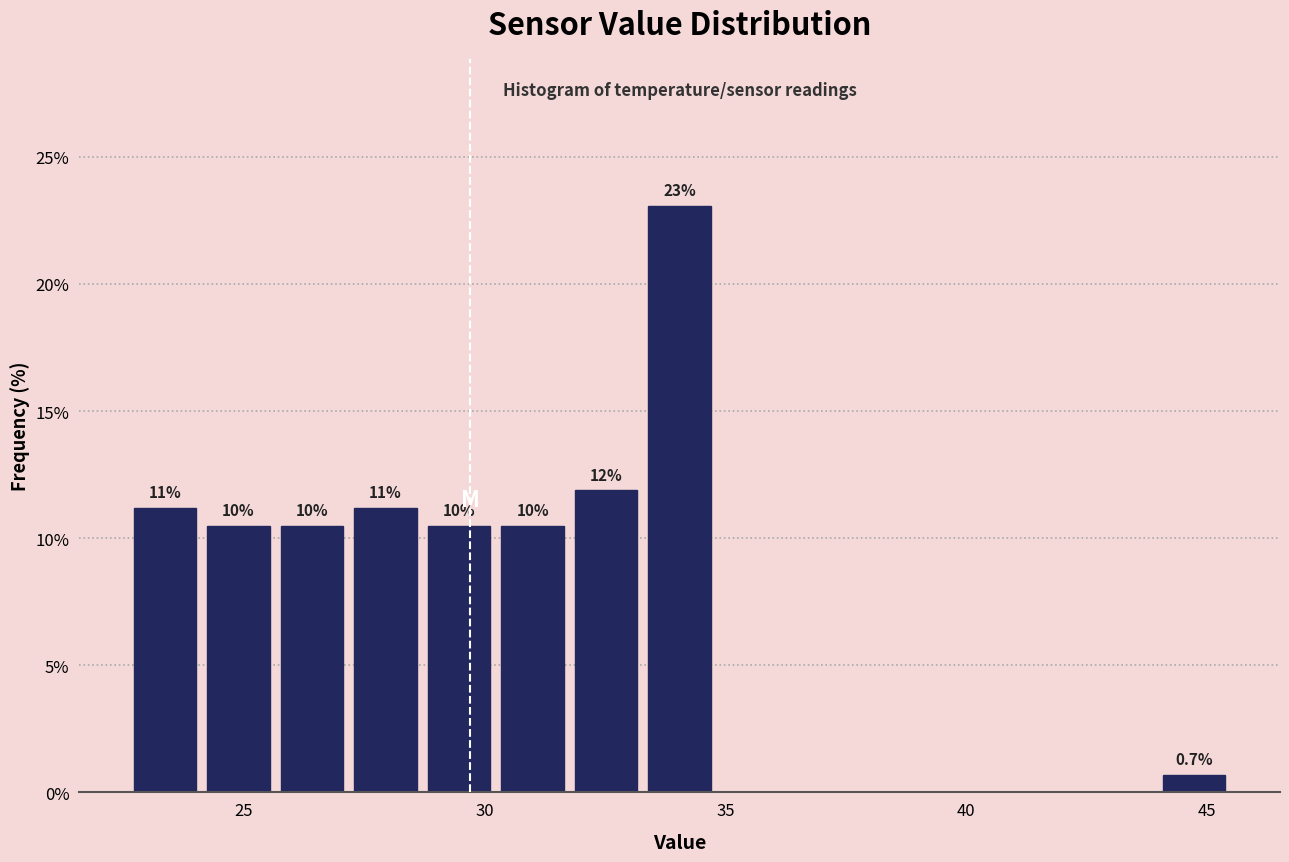

Around what value on the x-axis is the tallest bar? Give the approximate position of its centre, as read against the axis.

34.0